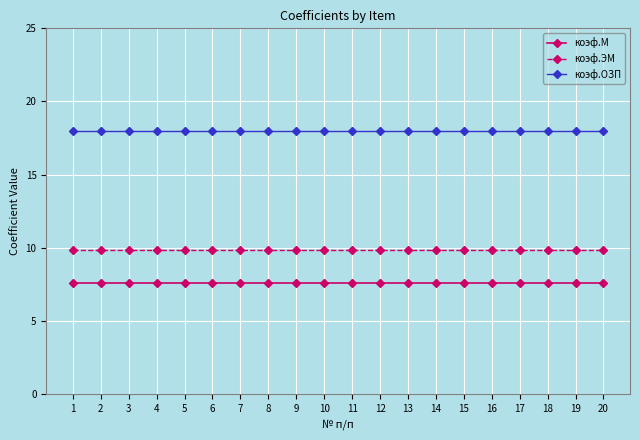

What is the minimum value shown in the chart?

7.6